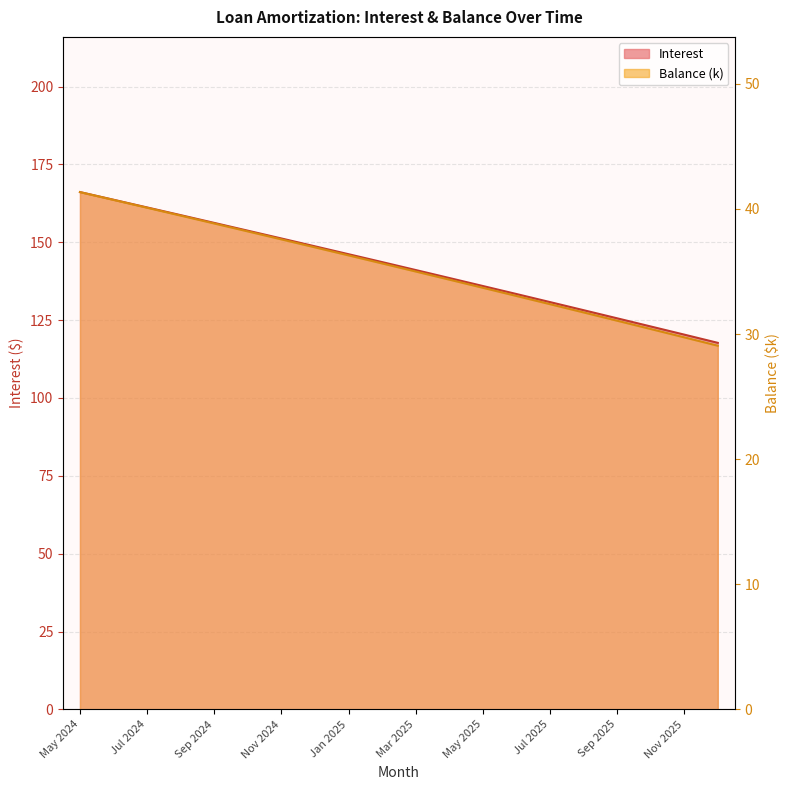

Is it true that Interest equals 78.1 at Jul 2025?

False